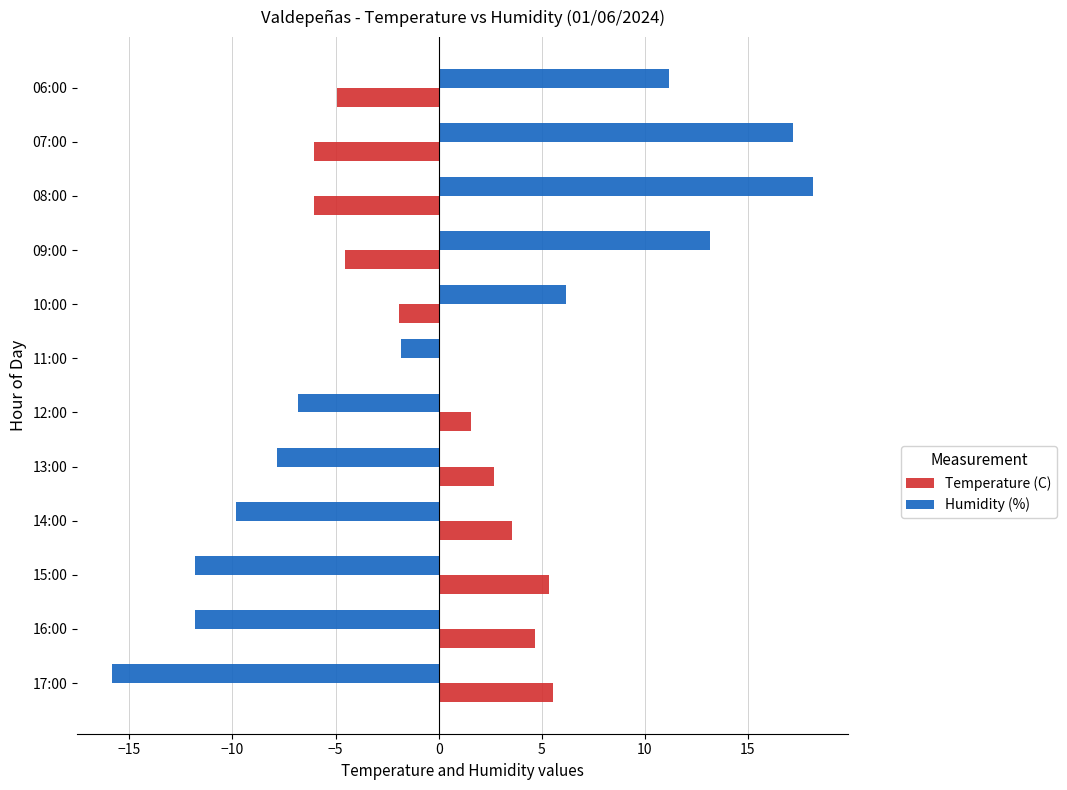

True or false: Temperature (C) has a value of 5.8 at 14:00.

False